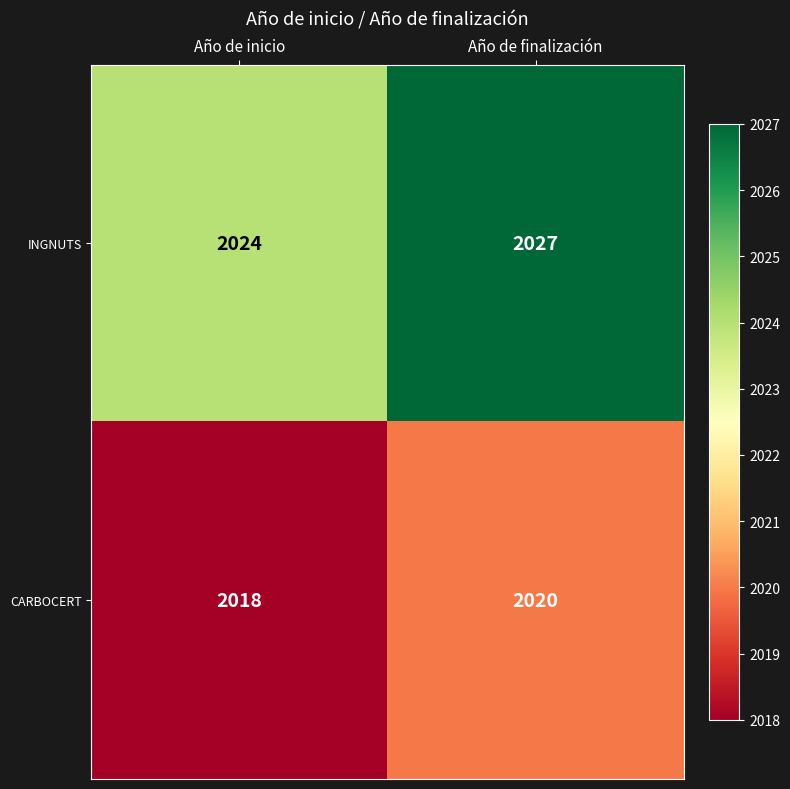

What is the total value across all series at Año de inicio?

4042